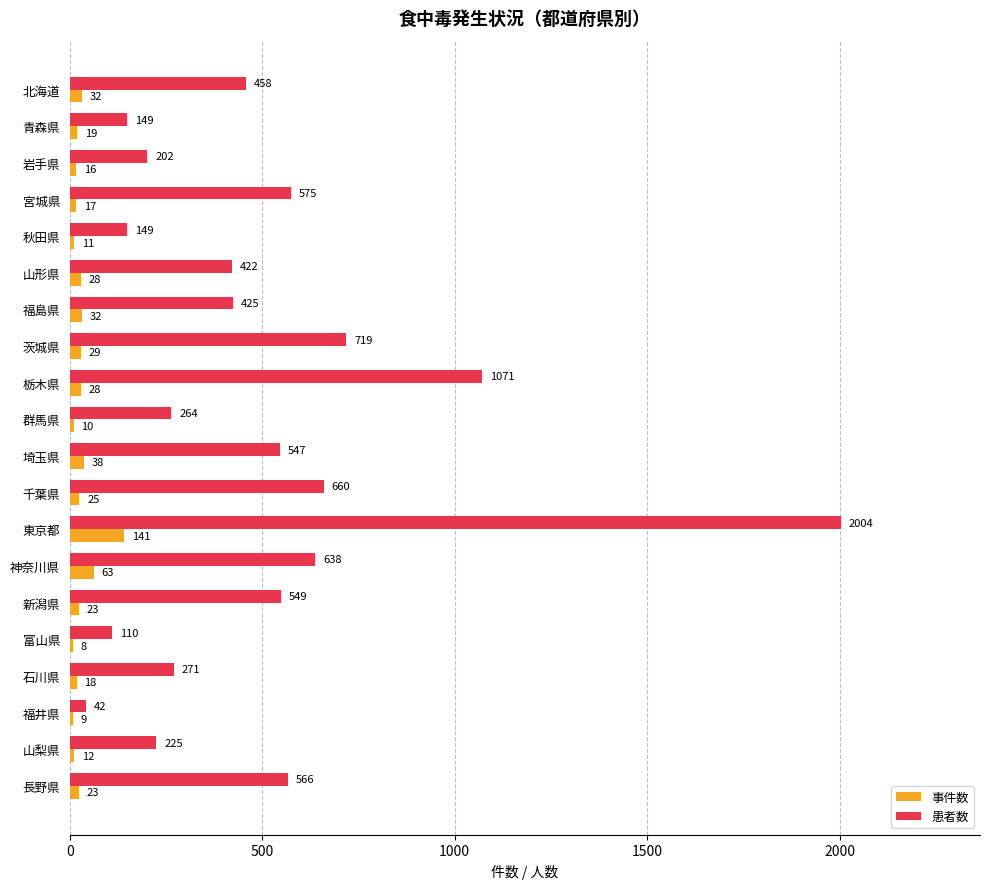

Rank the series at 神奈川県 from lowest to highest value.

事件数, 患者数